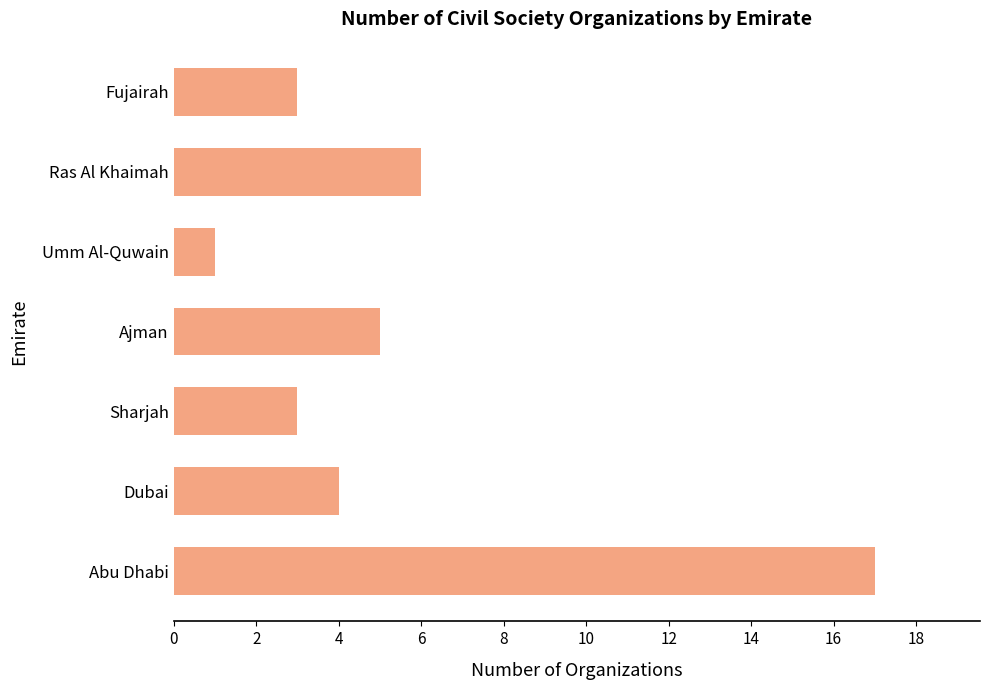

The chart shows a value of 17 at Abu Dhabi. True or false?

True